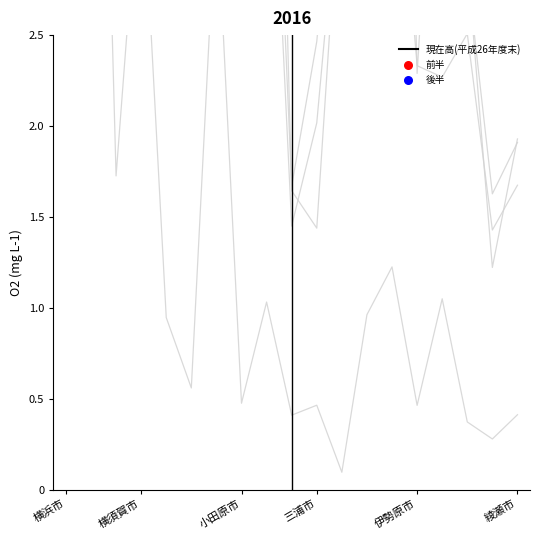

Which series has the largest total across all categories?

現在高(平成26年度末)